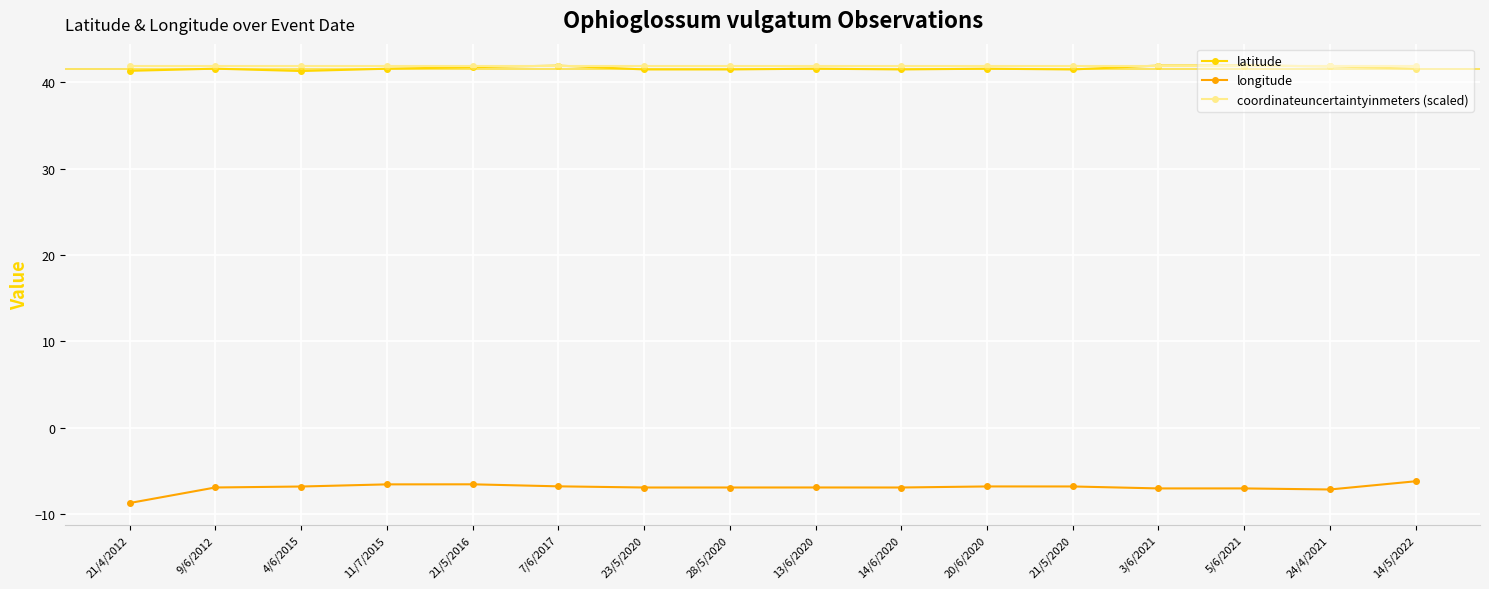

What is the difference between the maximum and minimum values in the longitude series?

2.5